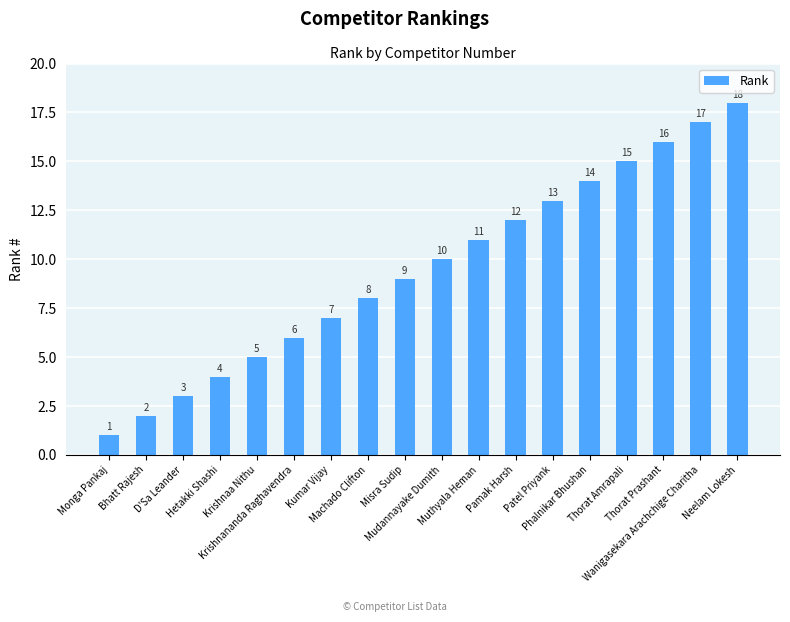

What is the change in value from Bhatt Rajesh to Misra Sudip?

+7